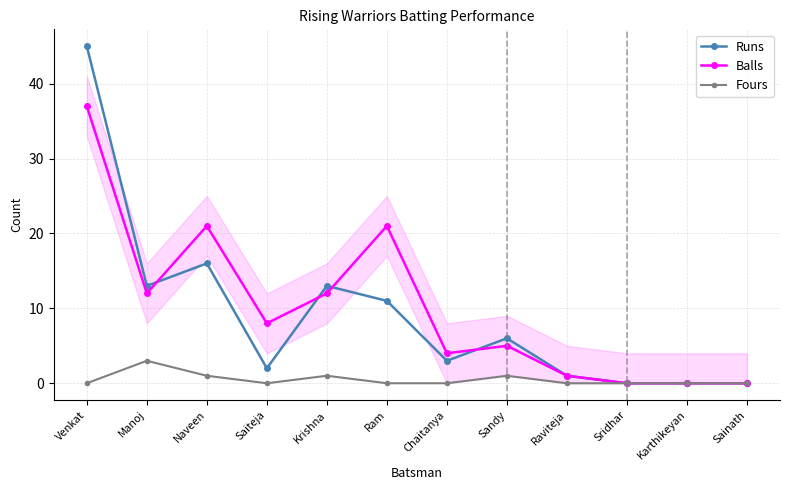

How many values in the Runs series are below 6?

6